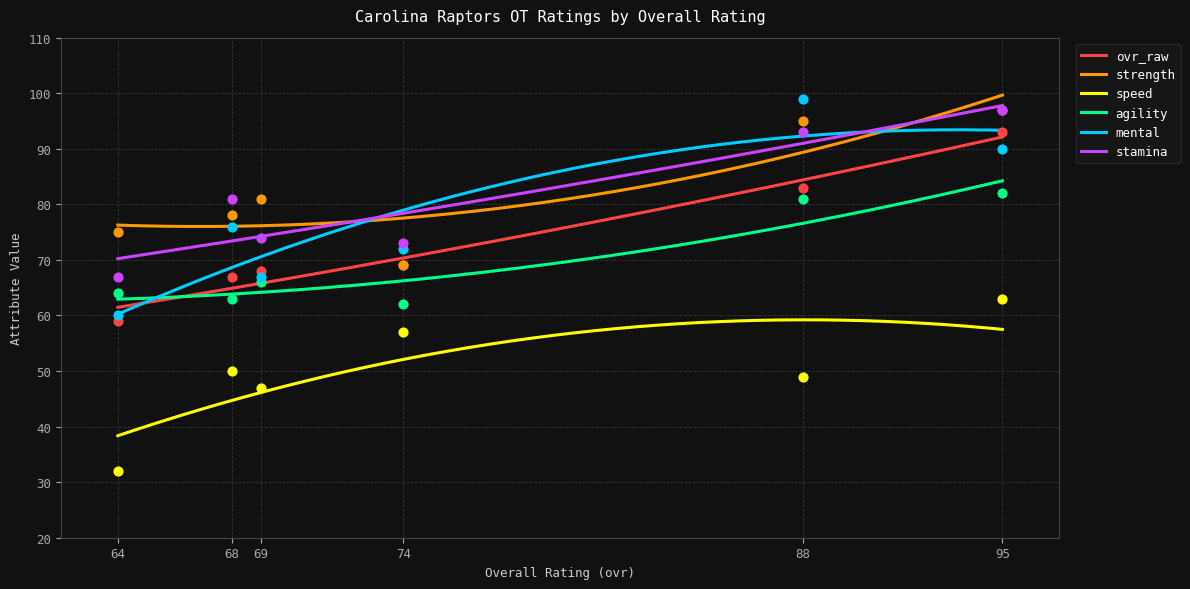

What are all the series names shown in the legend?

ovr_raw, strength, speed, agility, mental, stamina